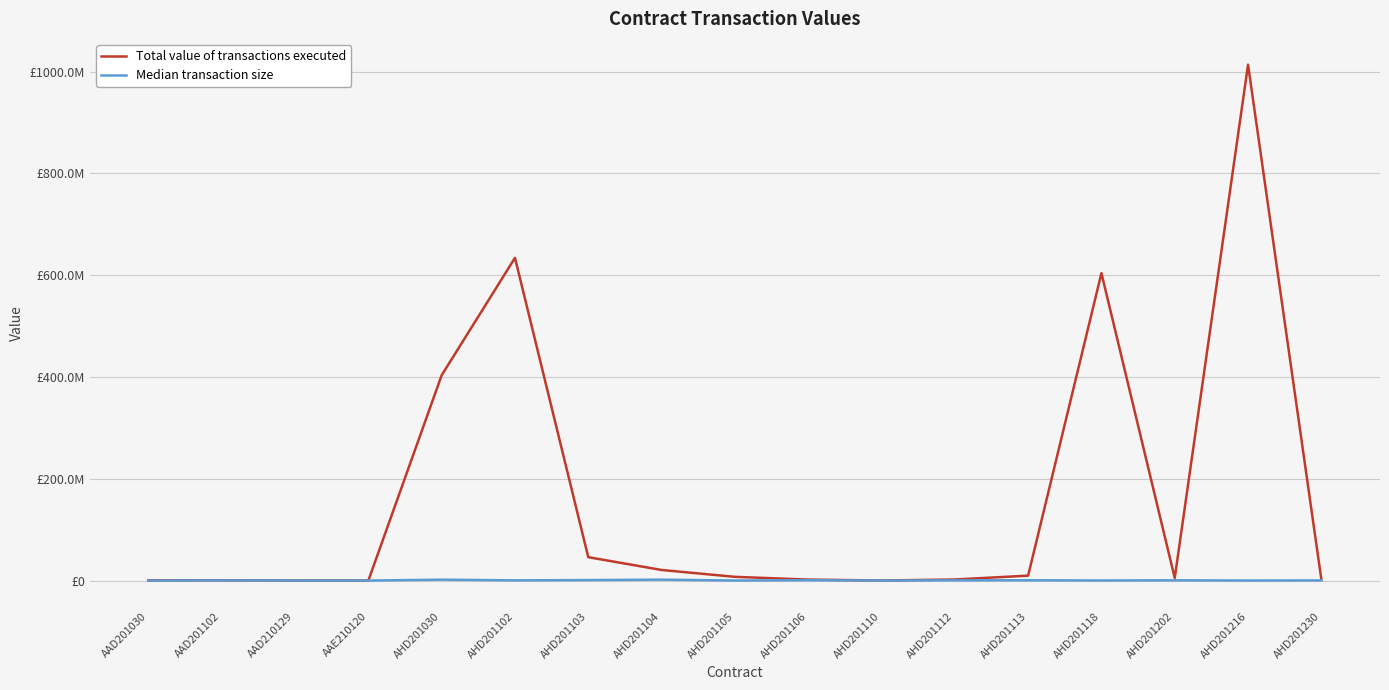

What is the maximum value for Median transaction size?

1789500.0